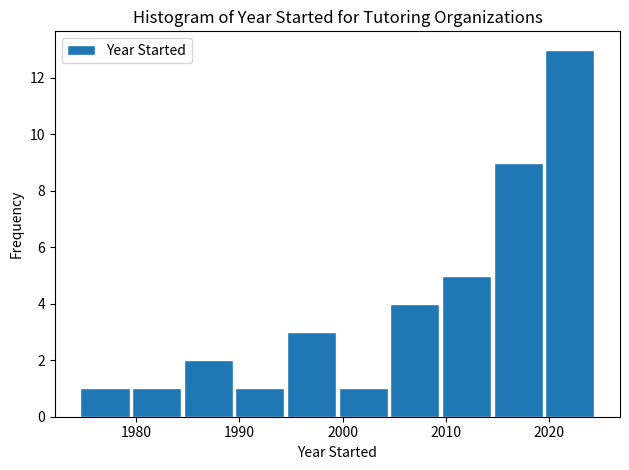

Reading left to right, transcribe this chart: for each bar, give the range it covers on the x-axis and its height. Neither the bar edges nor the heights are printed on the chart, so give them approximately, as read against the axes.

1974.5 to 1979.5: 1
1979.5 to 1984.5: 1
1984.5 to 1989.5: 2
1989.5 to 1994.5: 1
1994.5 to 1999.5: 3
1999.5 to 2004.5: 1
2004.5 to 2009.5: 4
2009.5 to 2014.5: 5
2014.5 to 2019.5: 9
2019.5 to 2024.5: 13